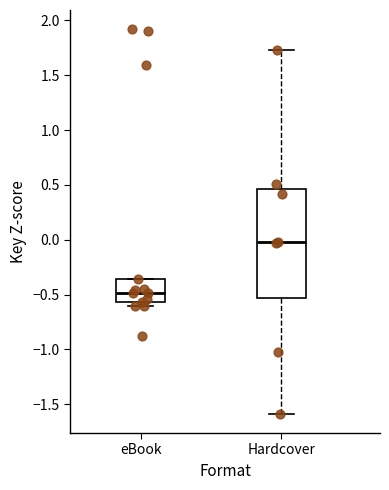

Which box's median line is the lowest?

eBook